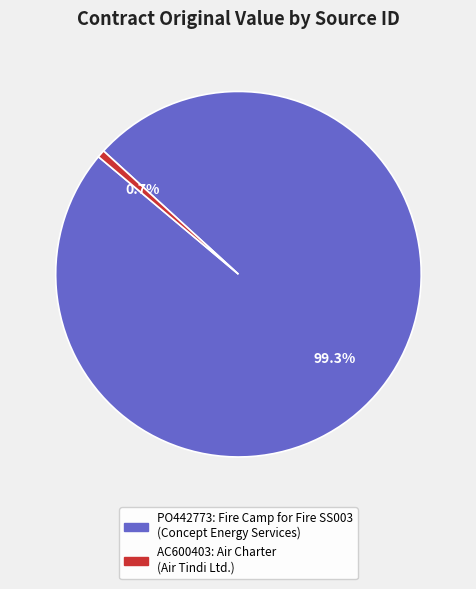

Which category accounts for the majority?

PO442773